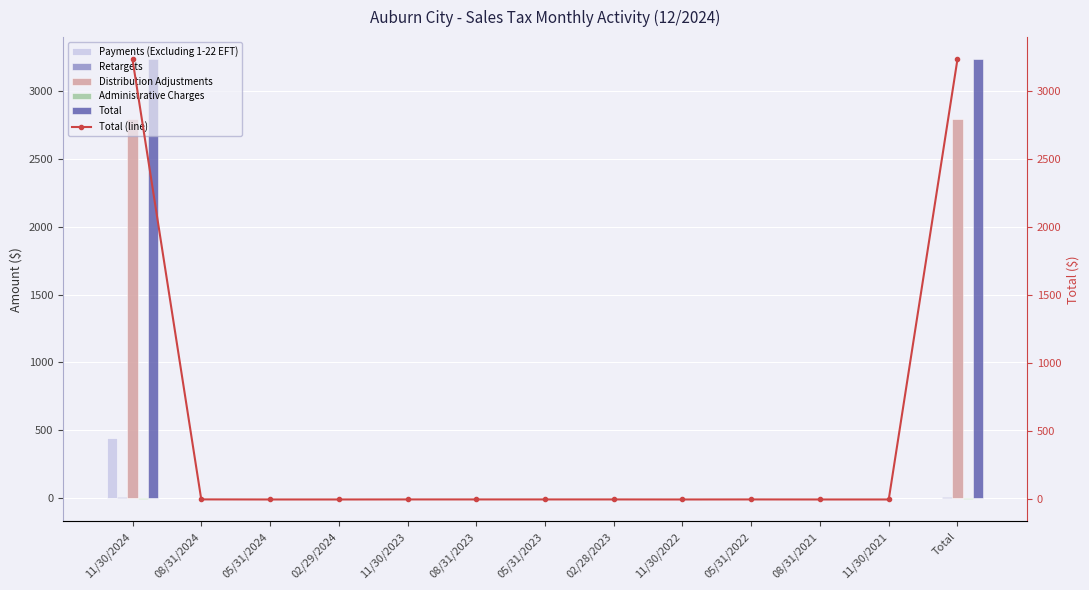

List the labels in order of Payments (Excluding 1-22 EFT) value, largest first.

11/30/2024, 08/31/2024, 05/31/2024, 02/29/2024, 11/30/2023, 08/31/2023, 05/31/2023, 02/28/2023, 11/30/2022, 05/31/2022, 08/31/2021, 11/30/2021, Total